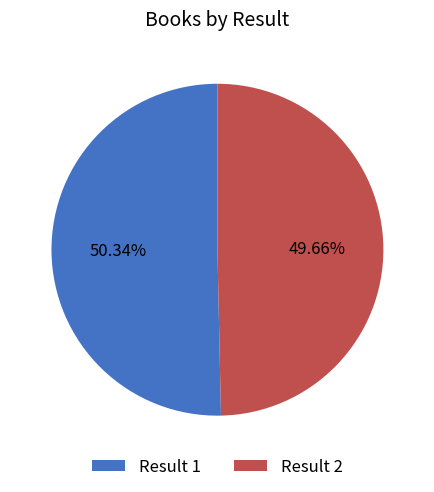

Which has a higher value, Result 2 or Result 1?

Result 1